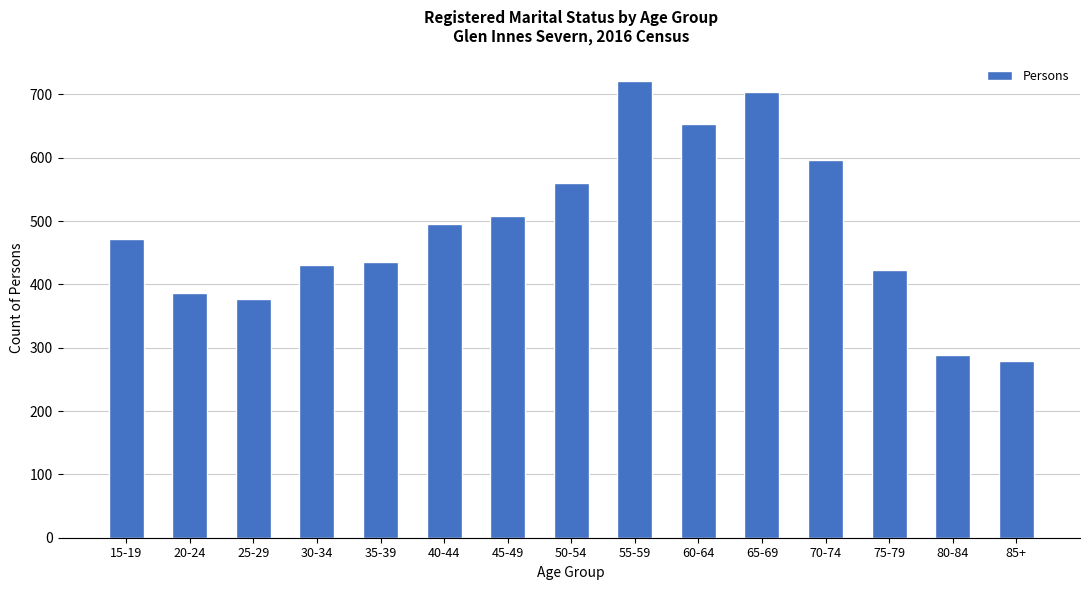

What is the ratio of the value at 70-74 to the value at 30-34?

1.4